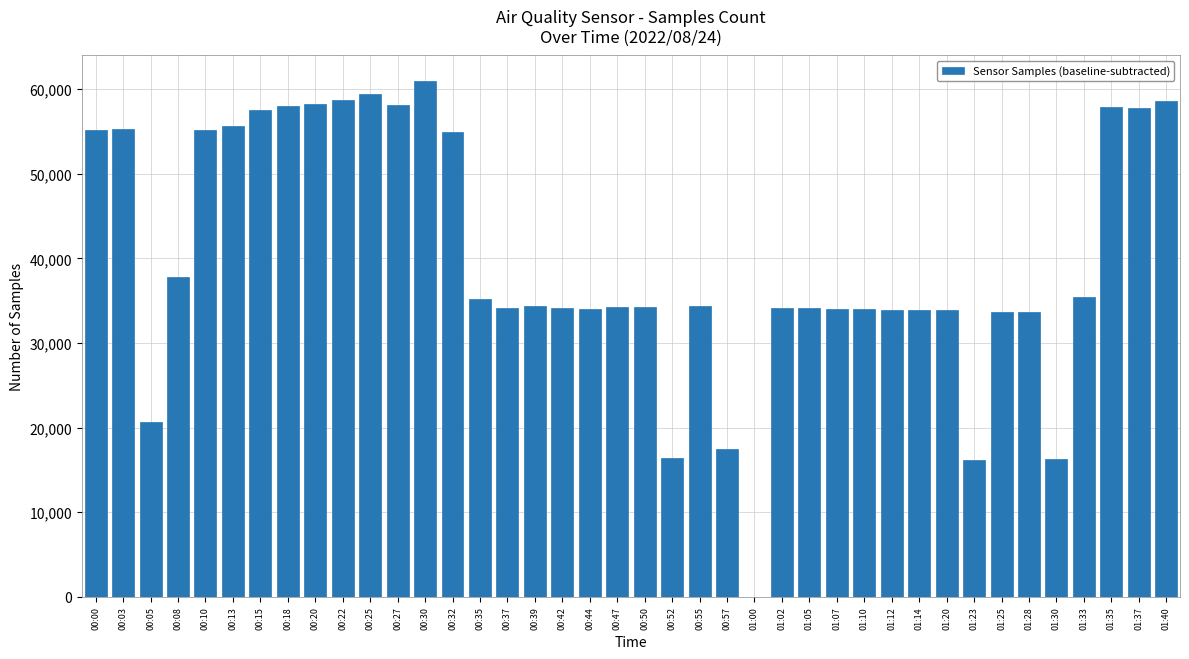

At which label does the data first exceed 34385?

00:00